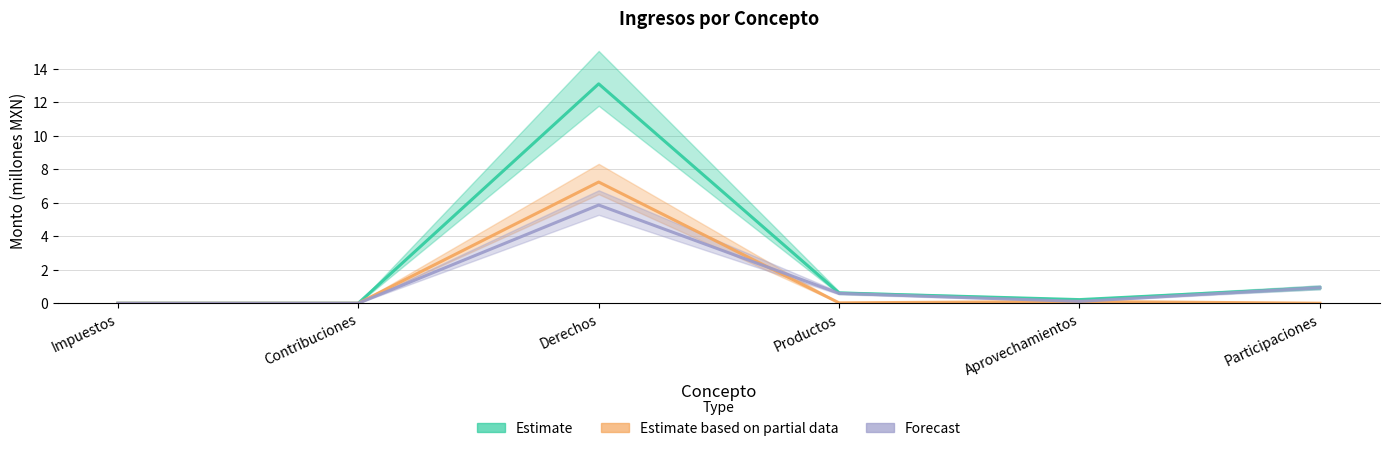

The Forecast series shows 10.1 at Derechos. True or false?

False